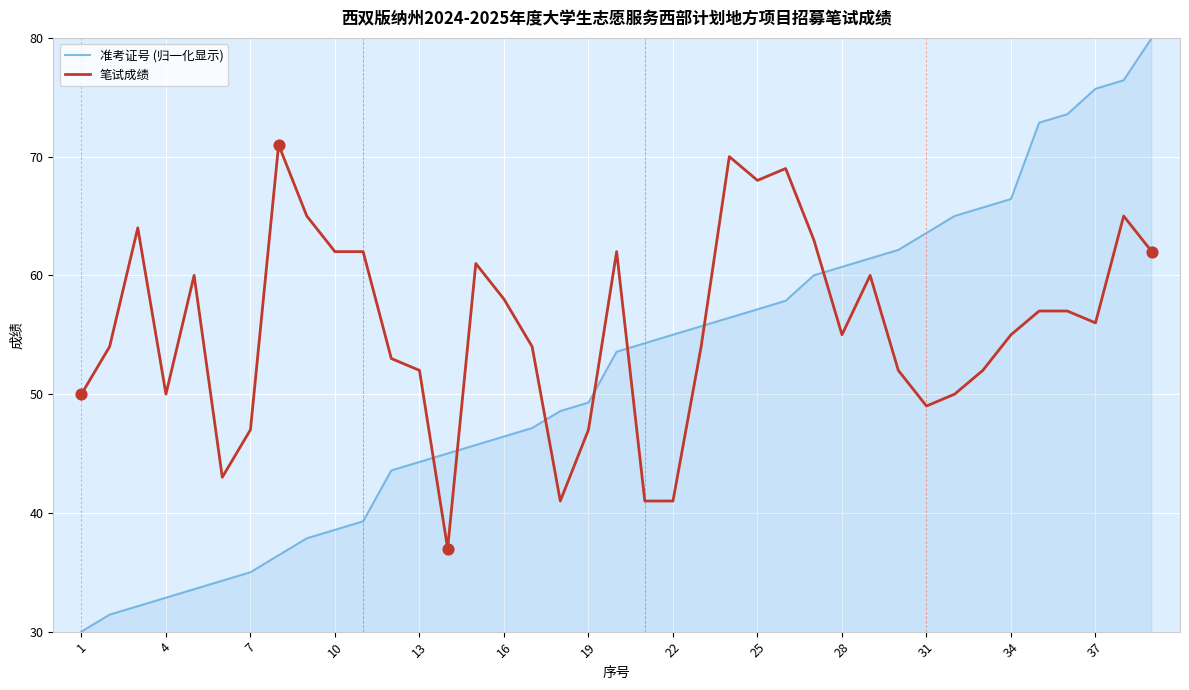

At how many categories does at least one series exceed 77?

1